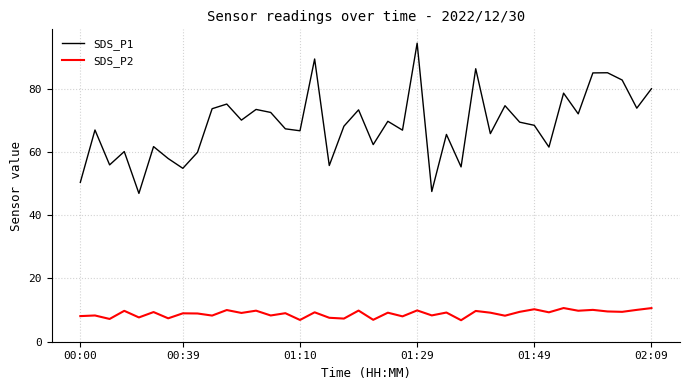

What is the difference between the maximum and minimum values in the SDS_P1 series?

47.5